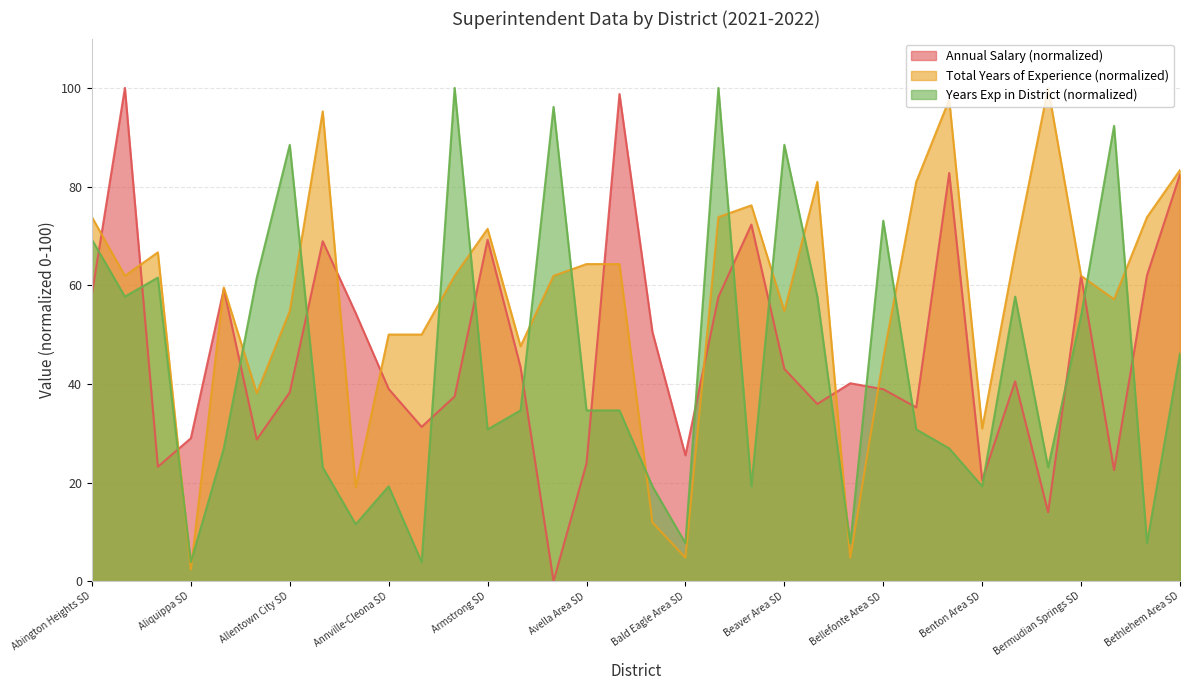

What is the value of the Total Years of Experience point at the 17th from the left?

64.3